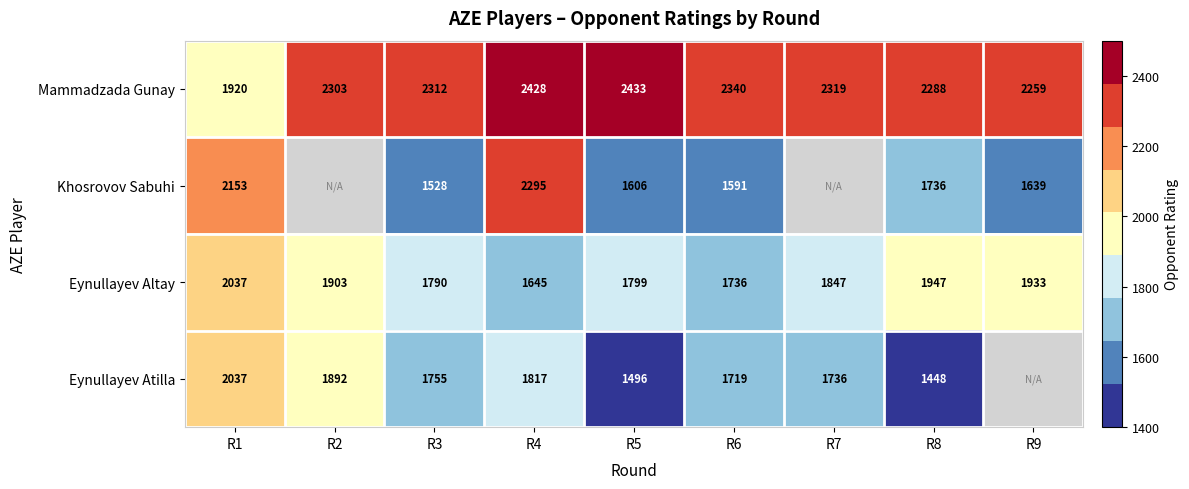

The value of Khosrovov Sabuhi at R8 is 2413. True or false?

False